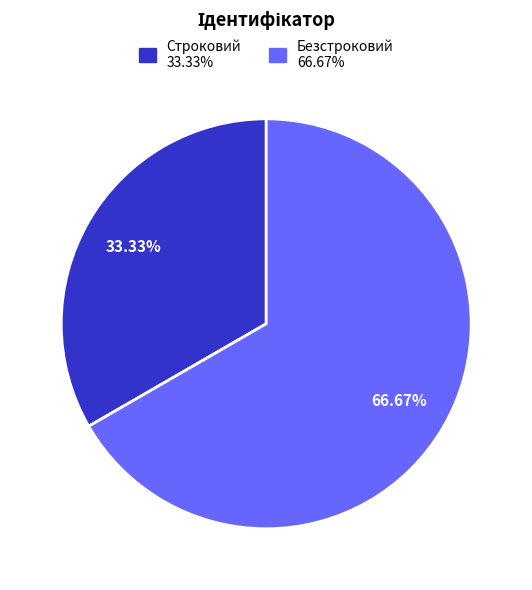

Rank the categories by value from highest to lowest.

Безстроковий, Строковий